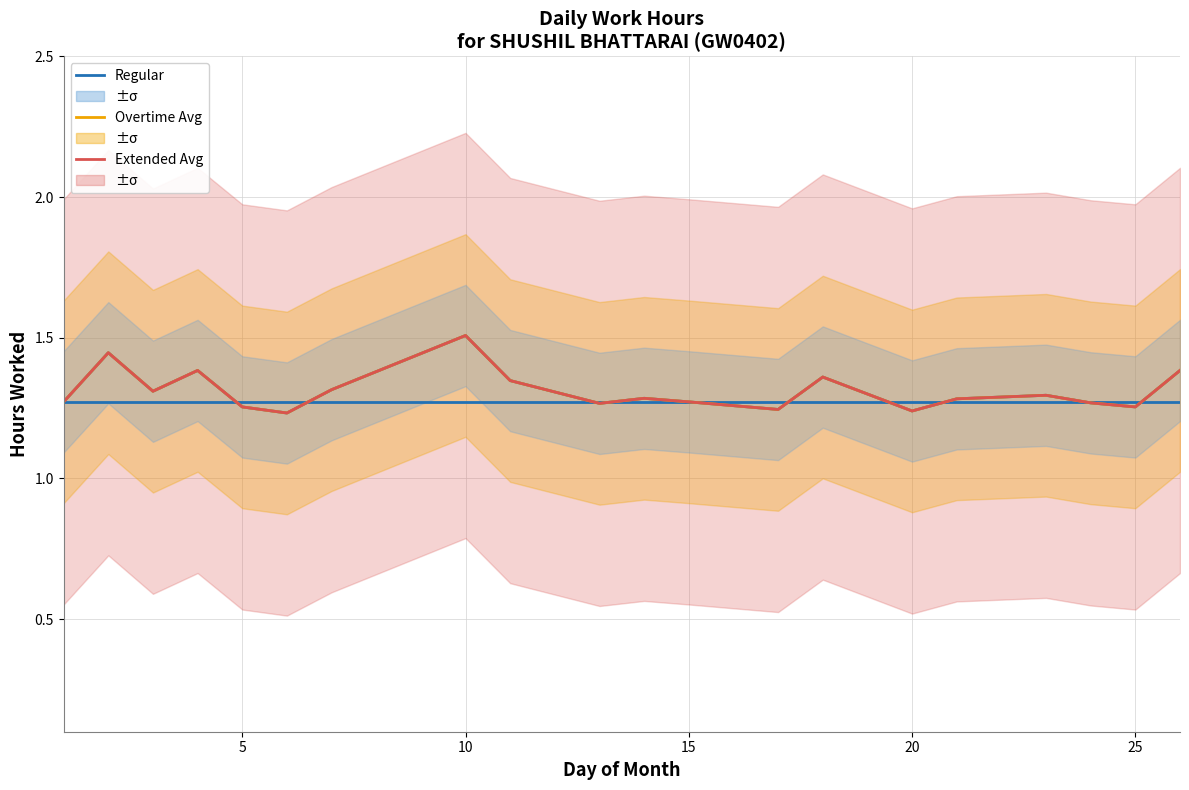

True or false: Regular has a value of 0.3 at 15.

False